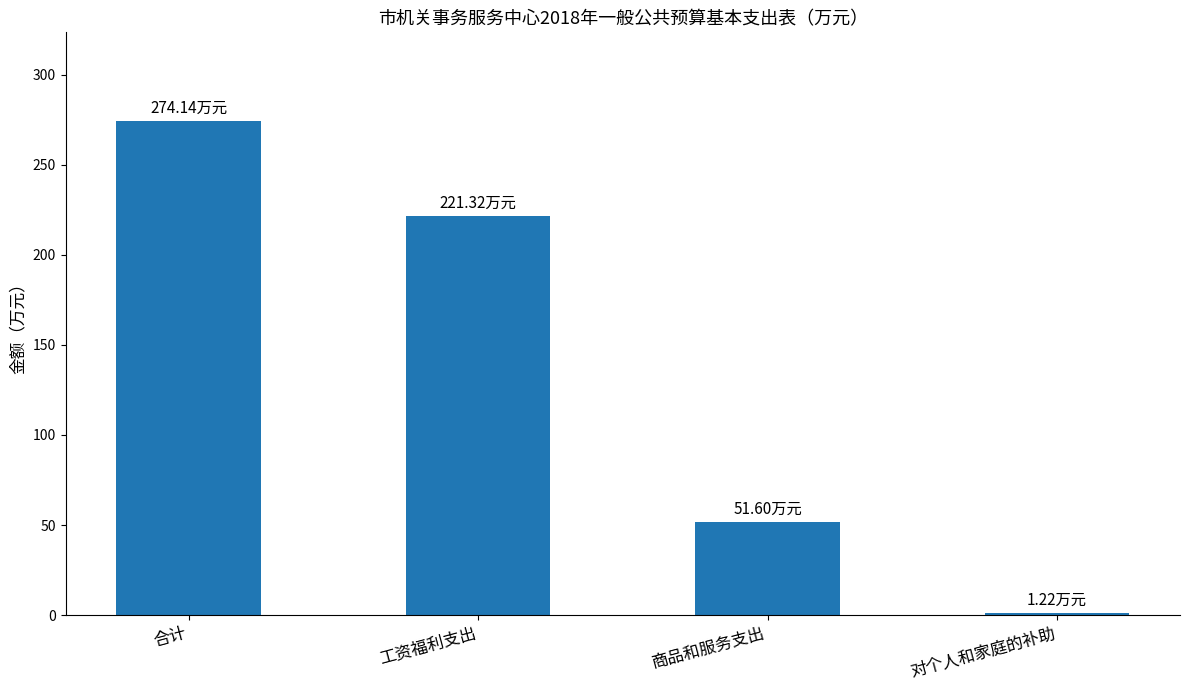

What position from the left is 对个人和家庭的补助?

4